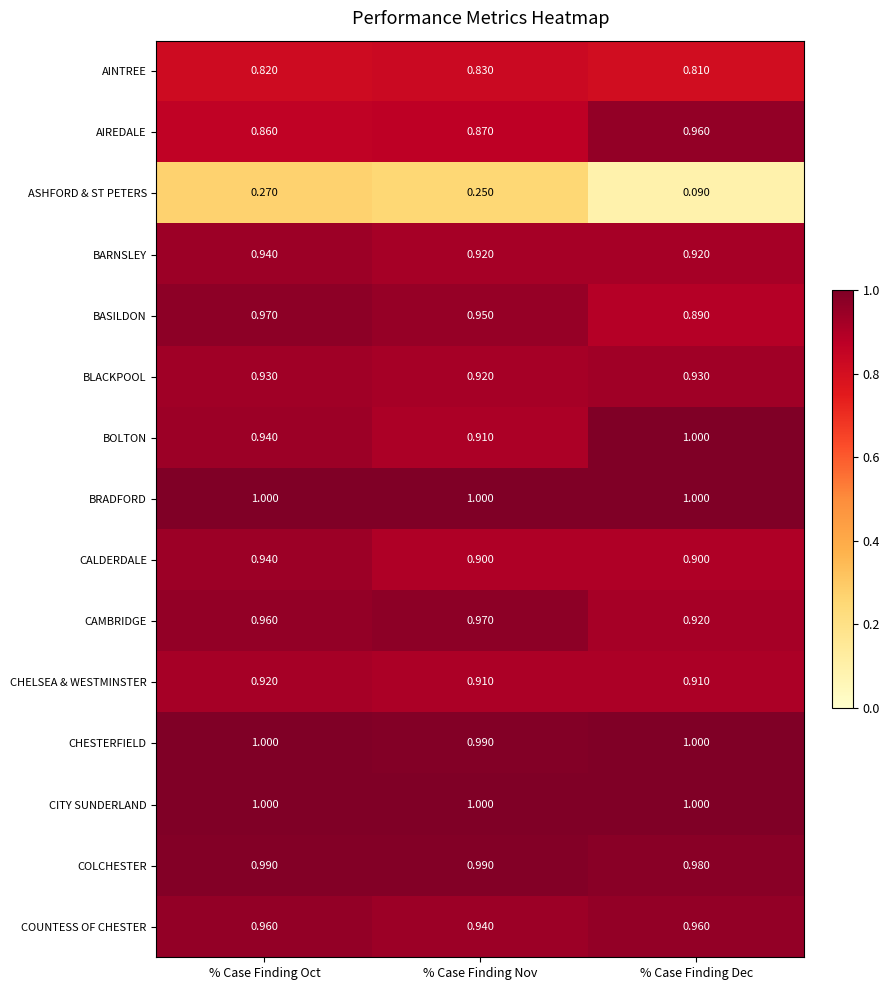

What is the difference between the highest and lowest values at % Case Finding Oct?

0.7